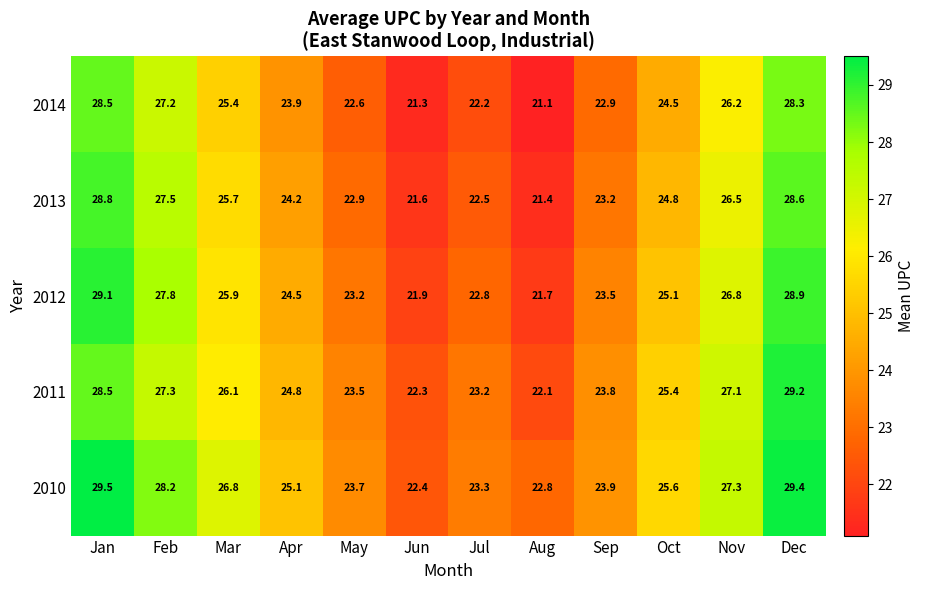

Which category has the lowest value across all series?

Aug